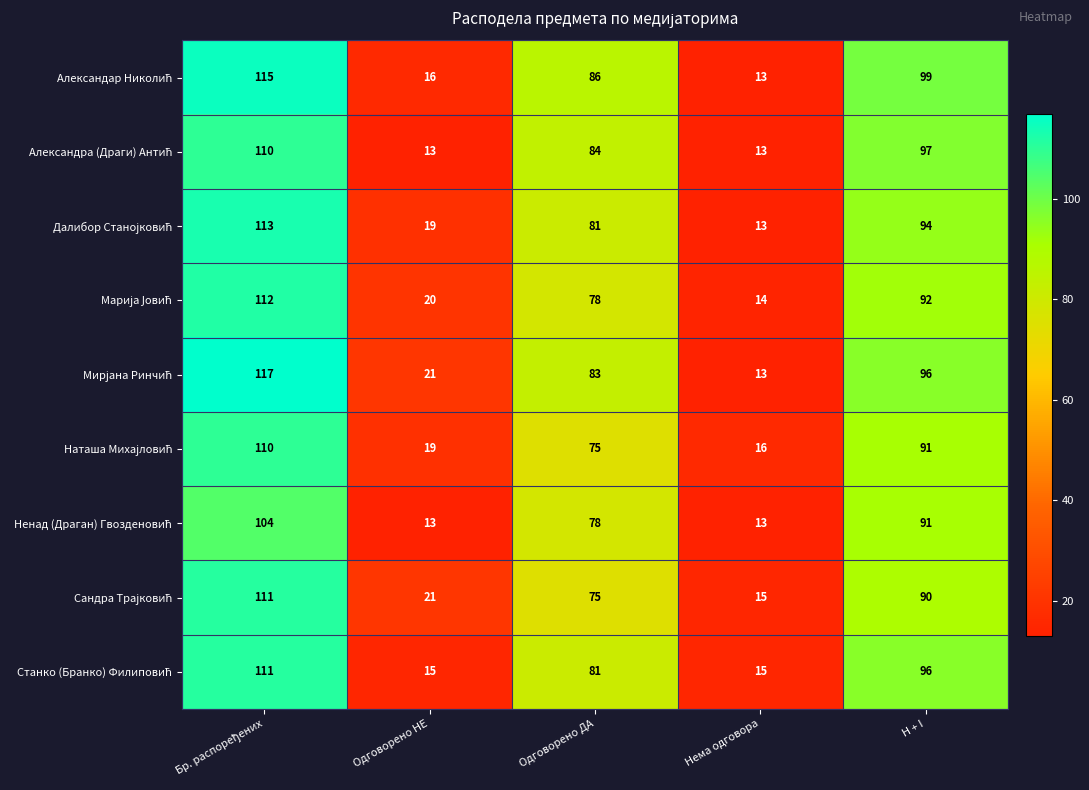

At how many categories does at least one series exceed 52?

3